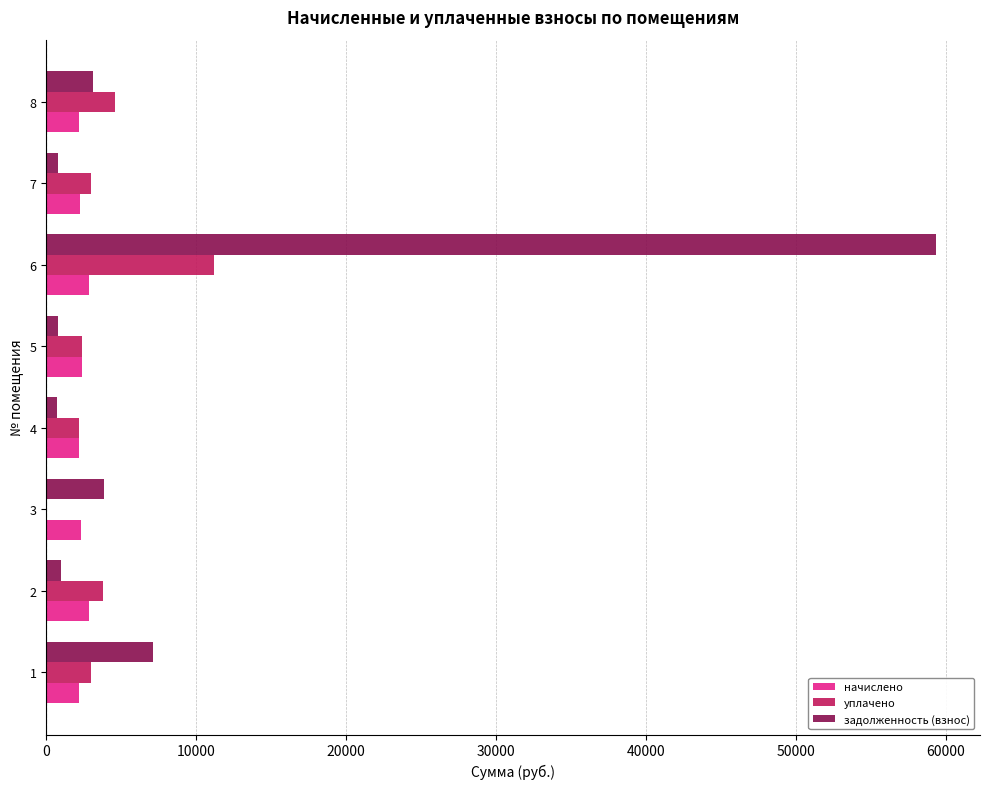

What is the sum of all начислено values?

19239.1